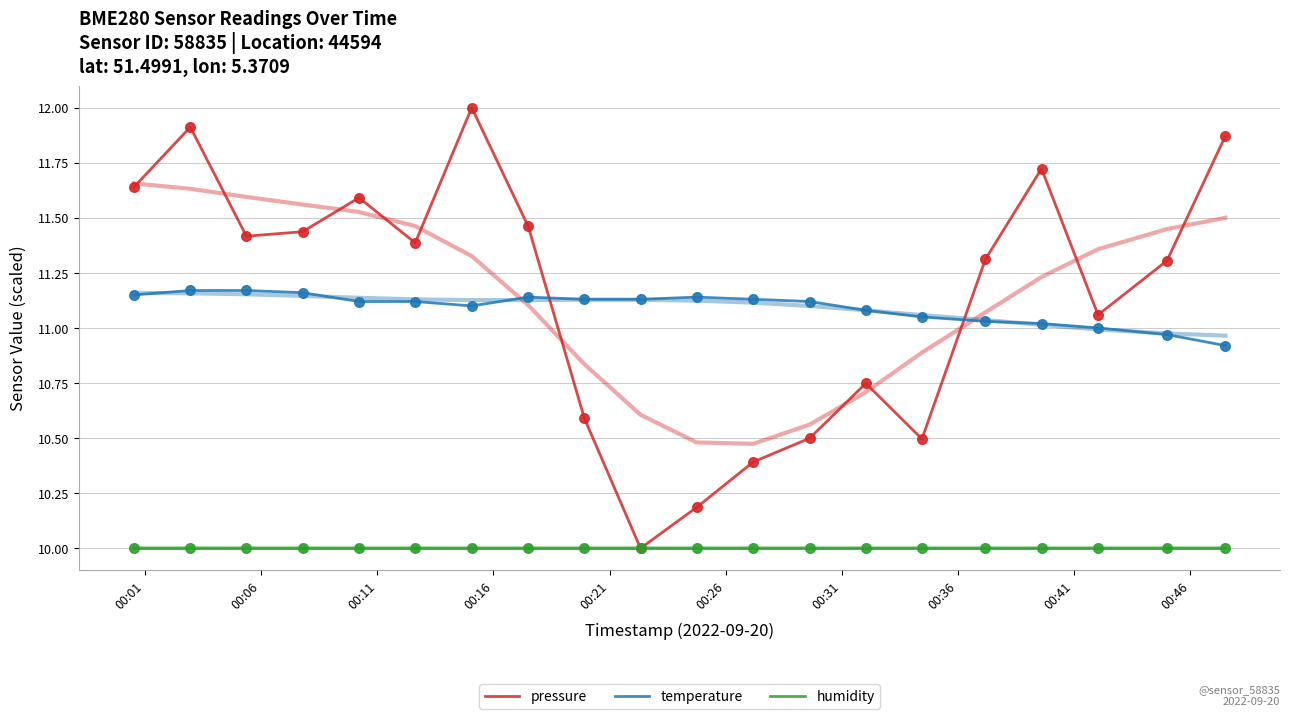

Which series contains the highest Y value?

pressure